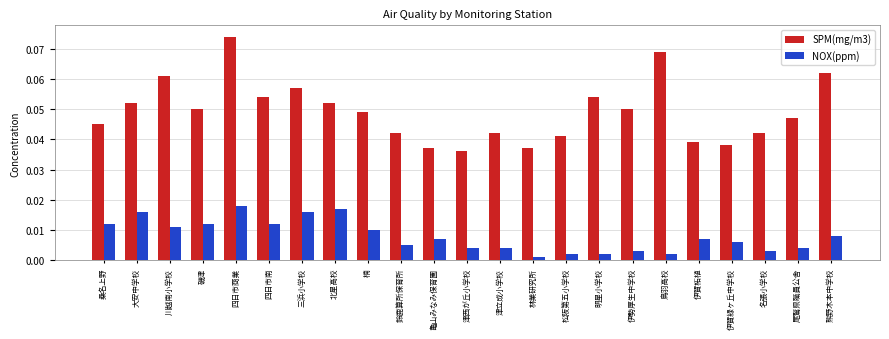

Which category has the highest value in the NOX(ppm) series?

四日市商業